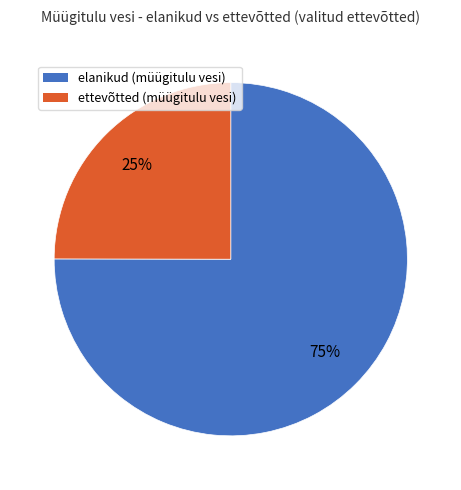

Is there any slice that represents more than half of the pie?

Yes